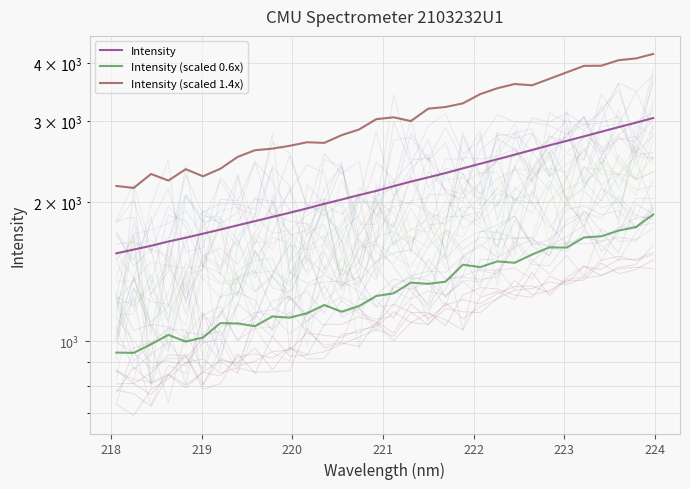

Which series has the largest total across all categories?

Intensity (scaled 1.4x)